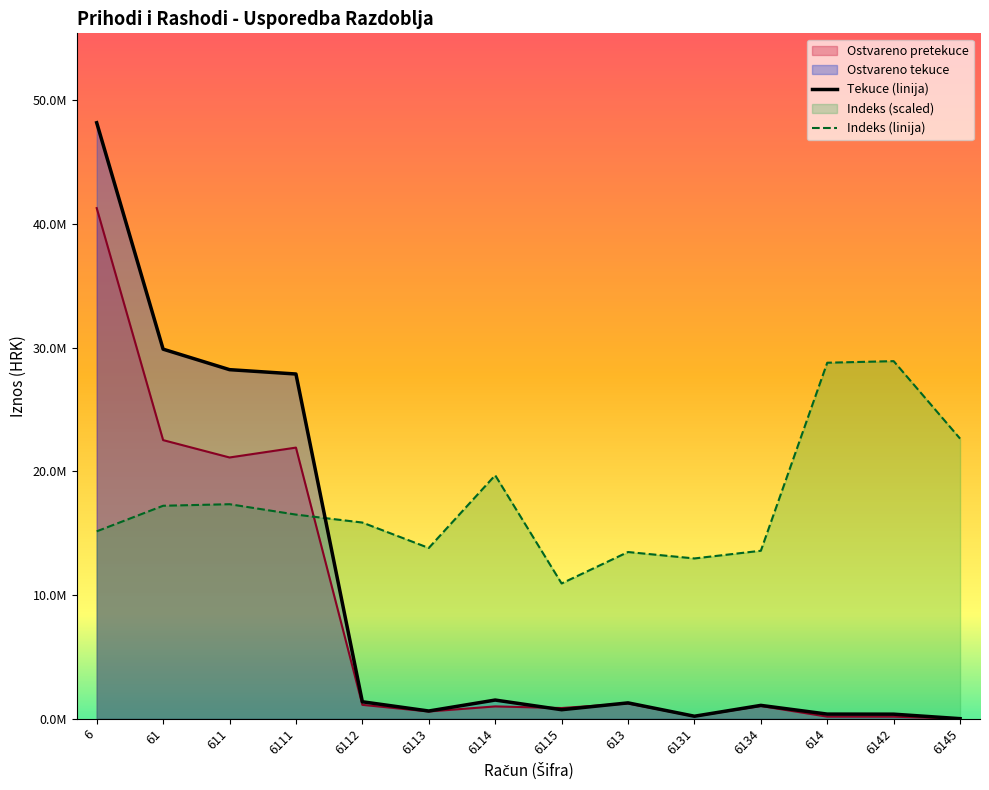

How many times do Ostvareno u izvještajnom razdoblju tekucem and Indeks cross each other?

1